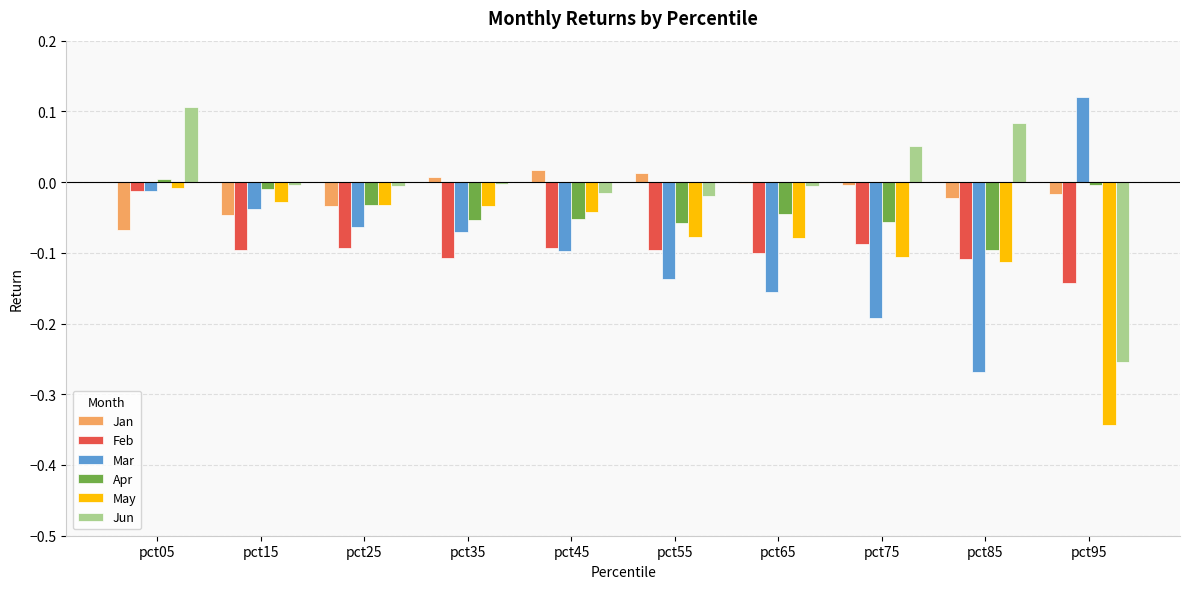

Is the value of Jun at pct65 greater than the value of Feb at pct45?

Yes